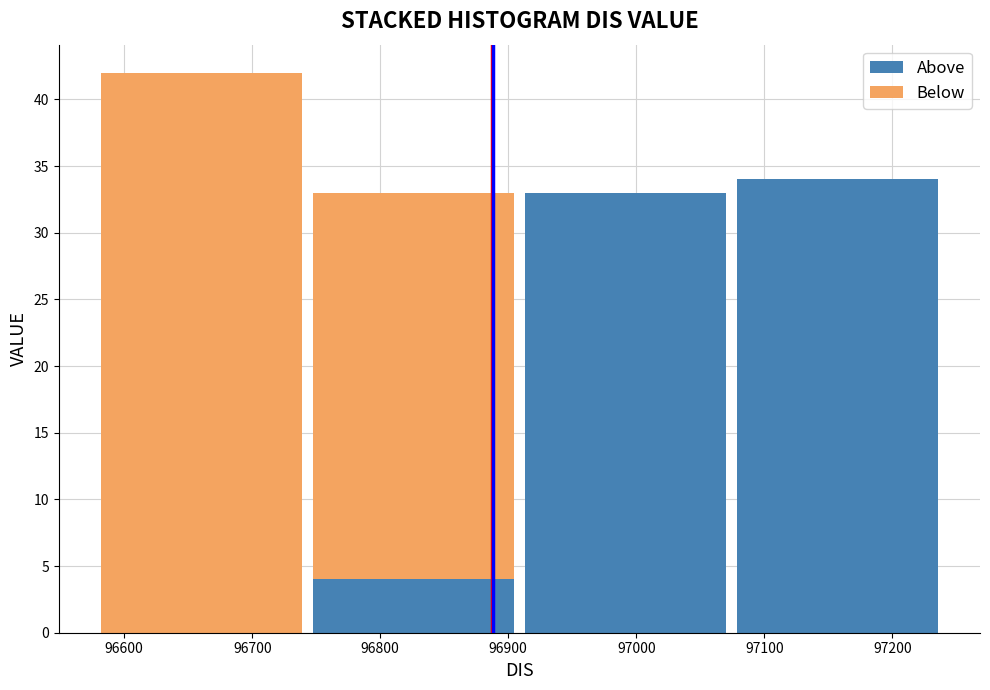

What is the total height of the stacked bar covering 96910 to 97070 on the x-axis? Neither the bar edges nor the heights are printed on the chart, so give them approximately, as read against the axes.

33